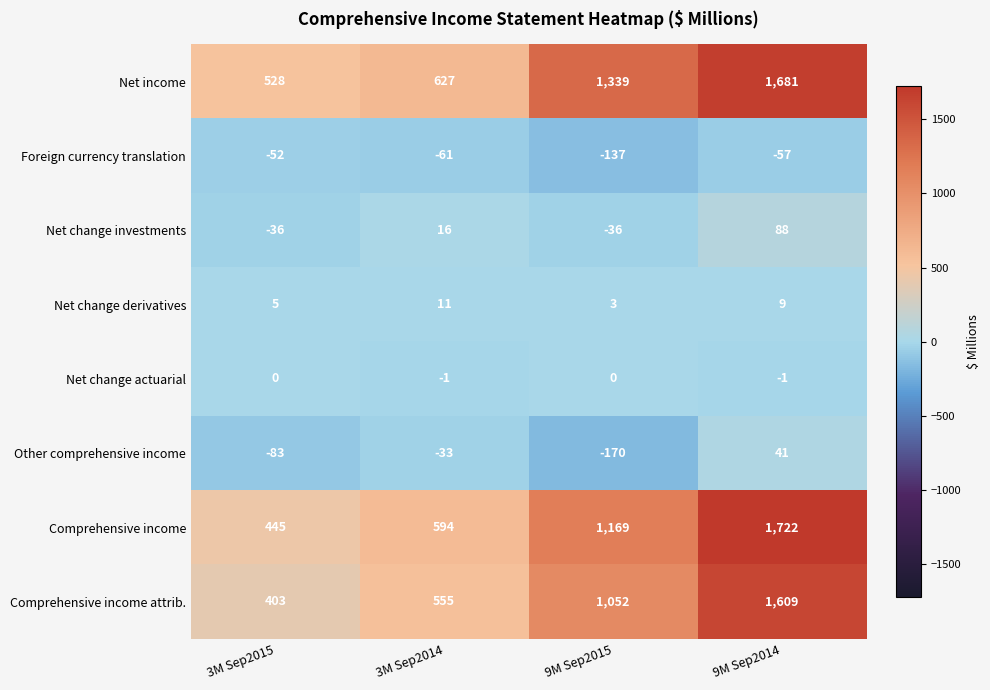

What is the smallest value displayed?

-170